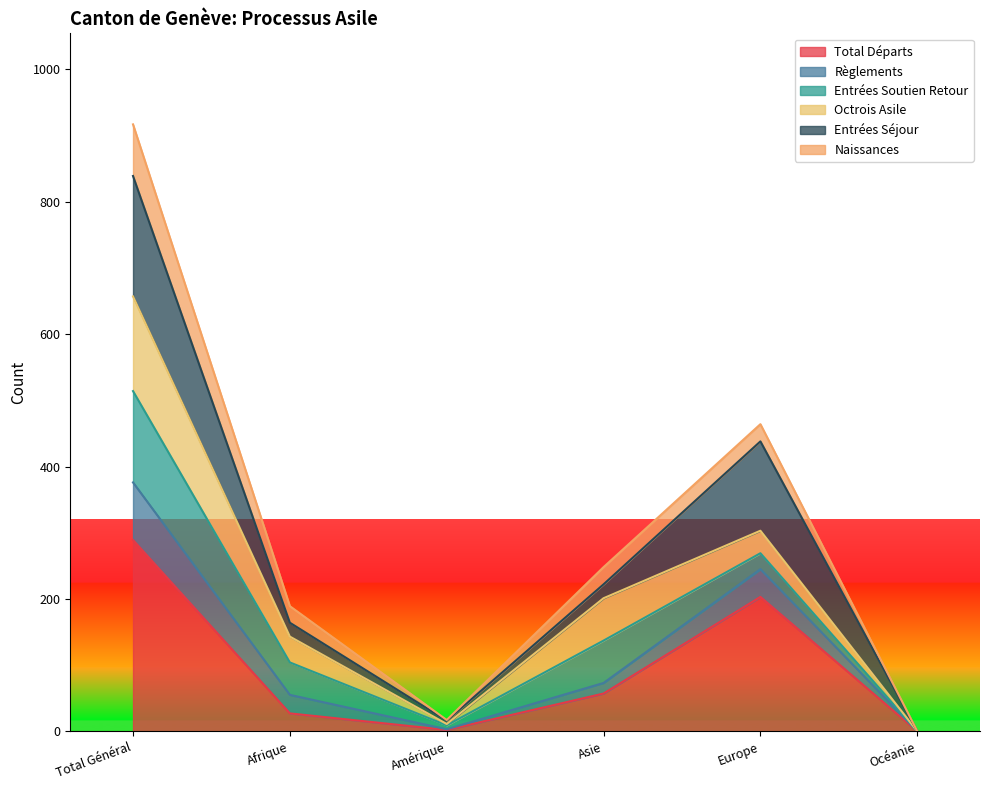

The Total Départs series shows 288 at Europe. True or false?

False